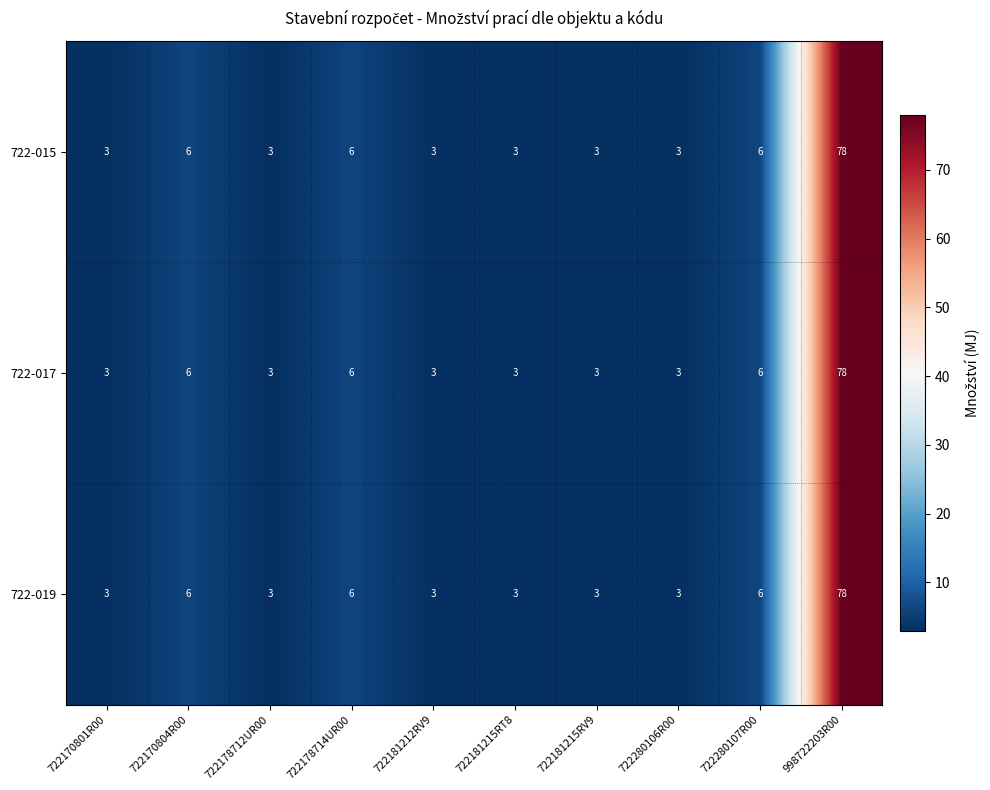

At which category is the sum across all series the highest?

998722203R00